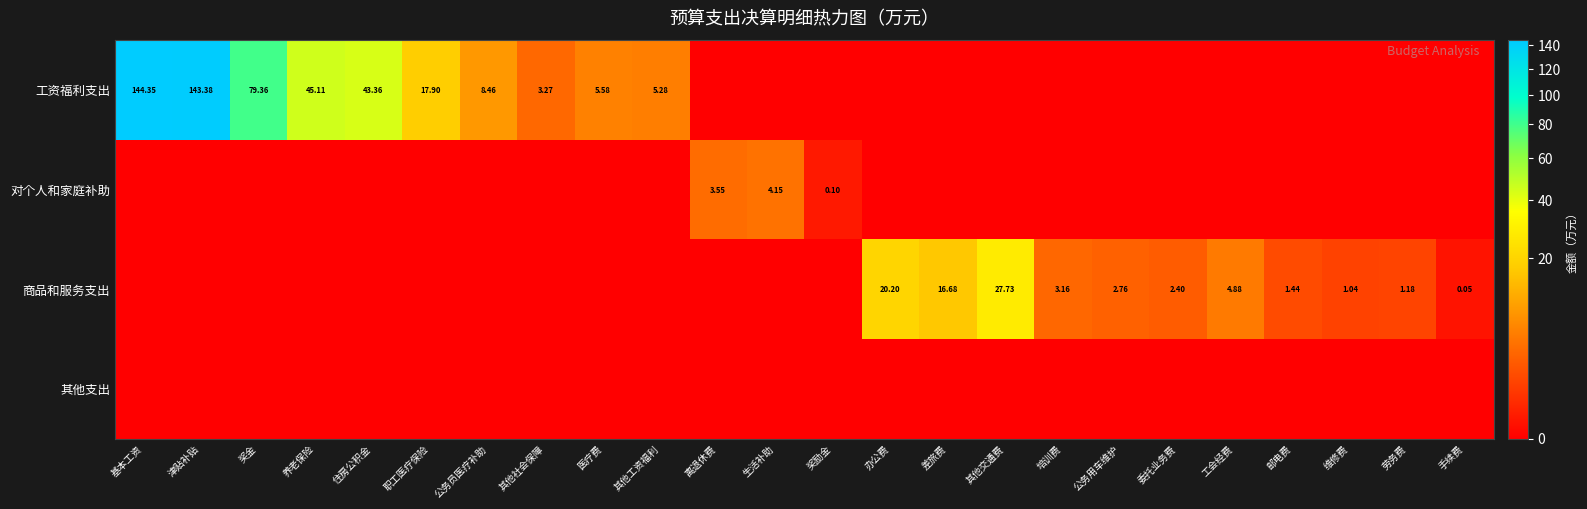

Rank the series by their maximum value, from highest to lowest.

工资福利支出, 商品和服务支出, 对个人和家庭补助, 其他支出